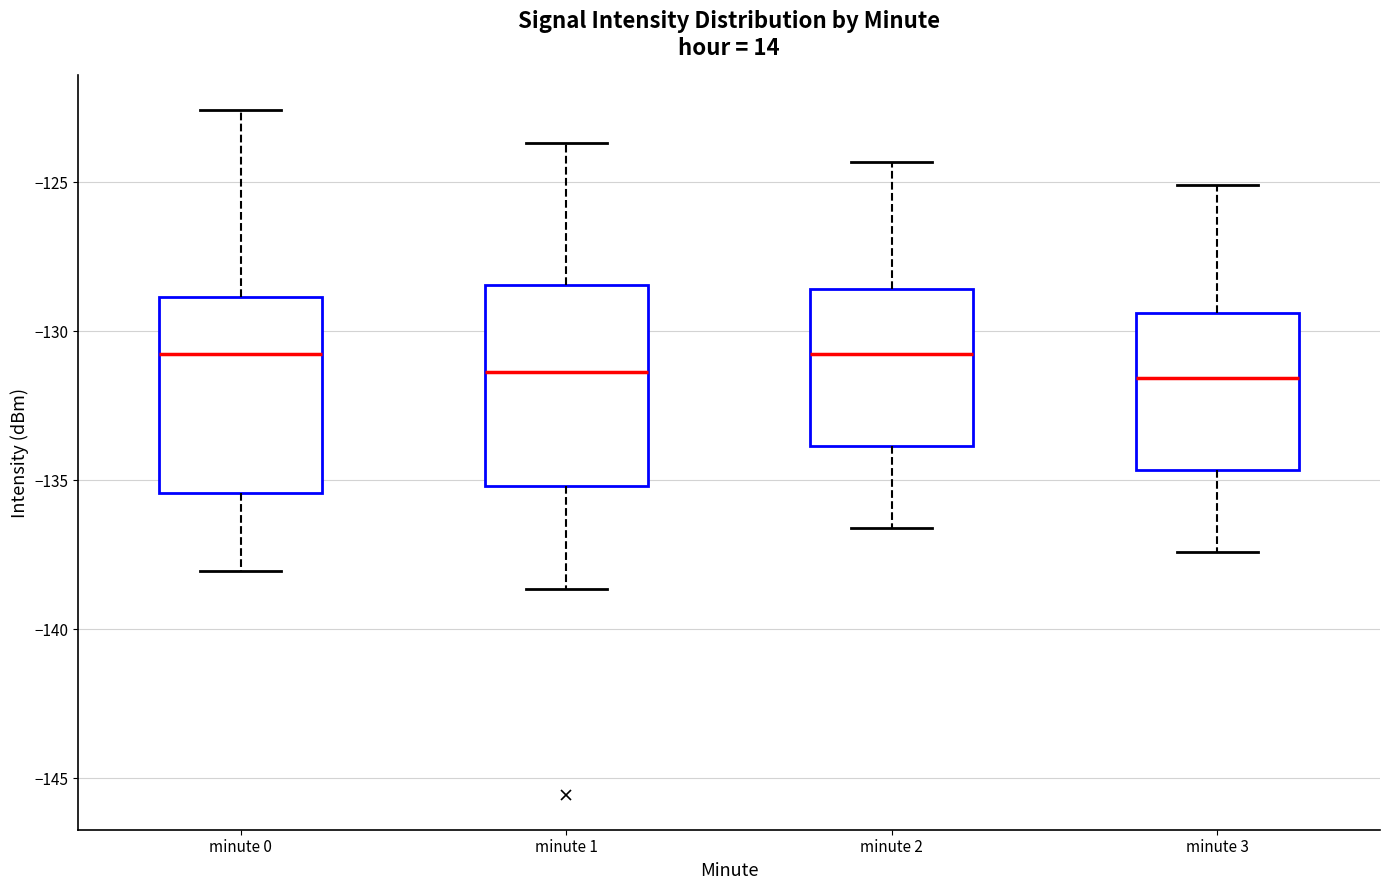

Reading left to right, read every box against the y-axis: the position of its median line, the range the box covers, and the ends of its whiskers. The values are not printed on the chart, so give them approximately, as read against the axis.

minute 0: median -131.0, box -135.5 to -129.0, whiskers -138.0 to -122.5
minute 1: median -131.5, box -135.0 to -128.5, whiskers -138.5 to -123.5
minute 2: median -130.5, box -134.0 to -128.5, whiskers -136.5 to -124.5
minute 3: median -131.5, box -134.5 to -129.5, whiskers -137.5 to -125.0